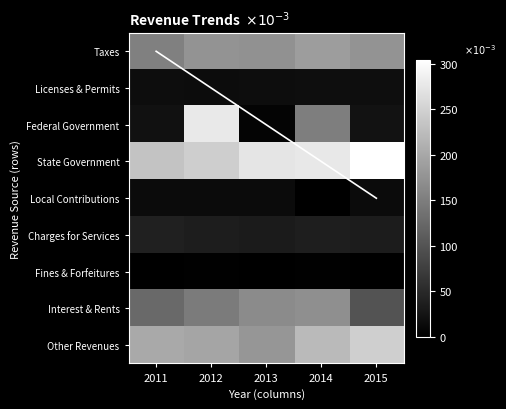

Which category has the lowest value in the Charges for Services series?

2013